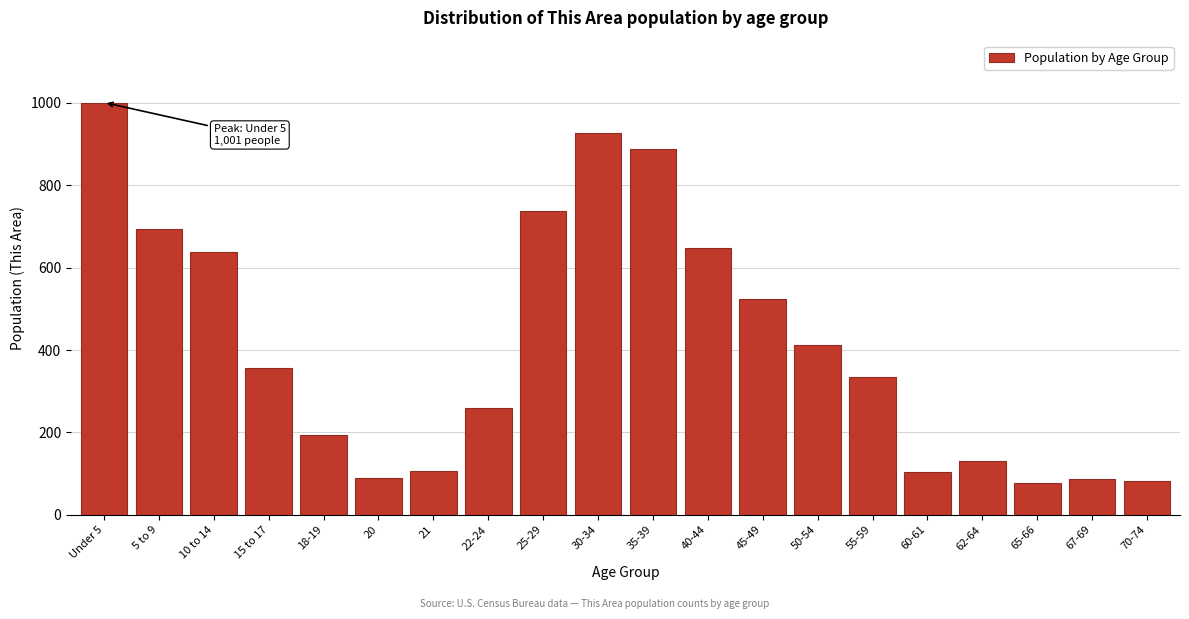

What is the label of the 18th bar from the left?

65-66